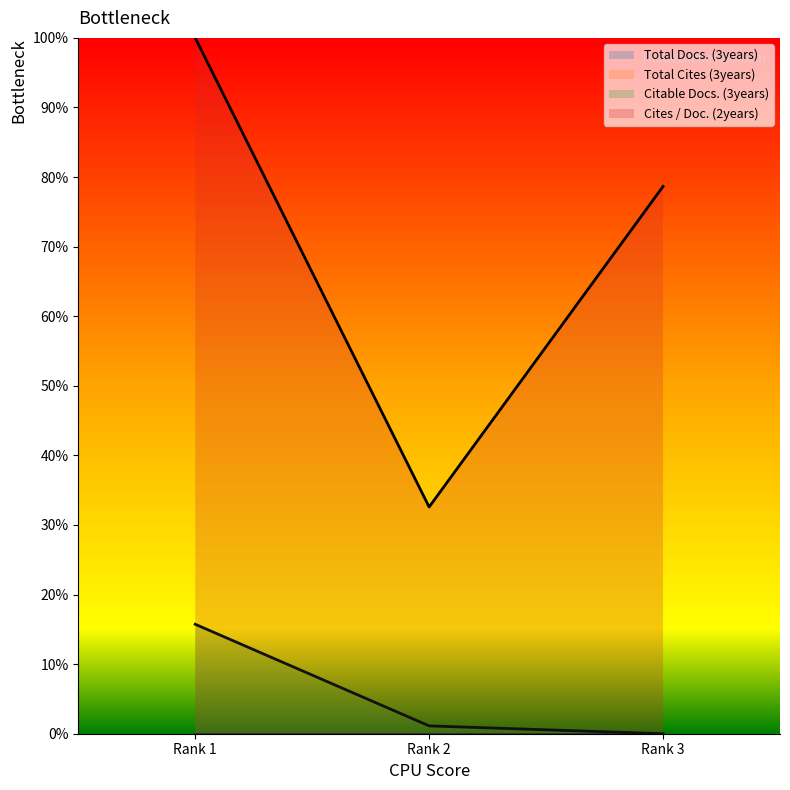

How many data points does each series have?

3